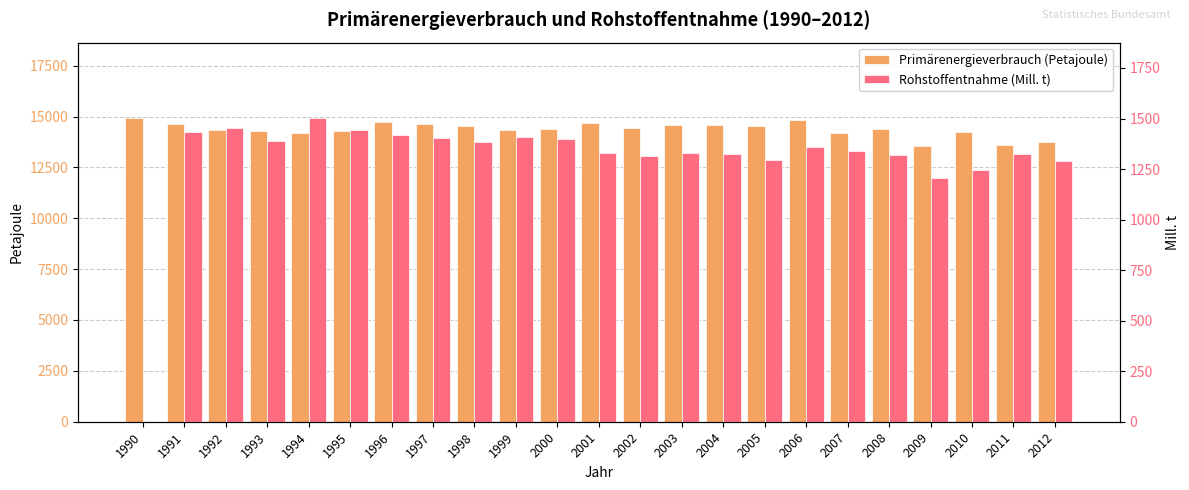

Reading right to left, list all the values displayed in this chart.

Primärenergieverbrauch (Petajoule): 13757.1	13599.3	14216.8	13530.9	14379.7	14196.9	14836.8	14558.4	14591.3	14600.1	14427.4	14678.6	14400.8	14323.3	14520.6	14613.9	14745.9	14269.0	14185.2	14309.0	14319.5	14609.8	14905.2
Rohstoffentnahme (Mill. t): 1290.6	1325.7	1244.6	1205.8	1319.9	1337.8	1358.6	1296.5	1325.7	1329.2	1314.3	1329.5	1399.6	1409.5	1383.6	1405.6	1418.7	1444.3	1500.4	1387.2	1451.1	1435.0	0.0